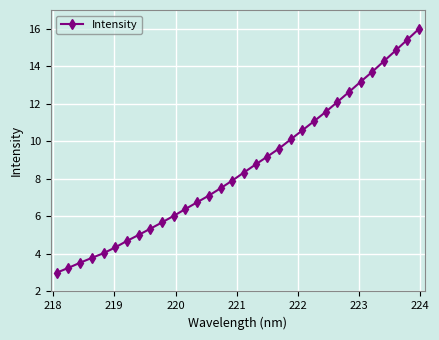

What is the smallest value displayed?

3.0